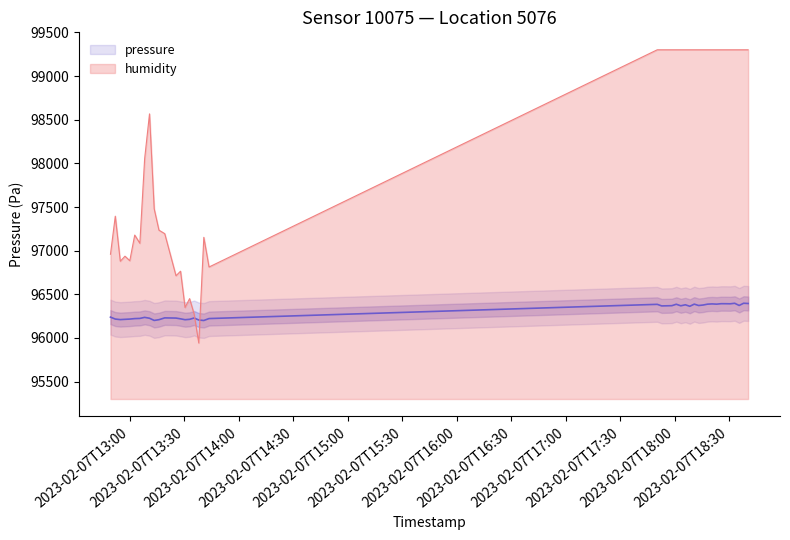

Rank the series by their average value, from highest to lowest.

humidity, pressure